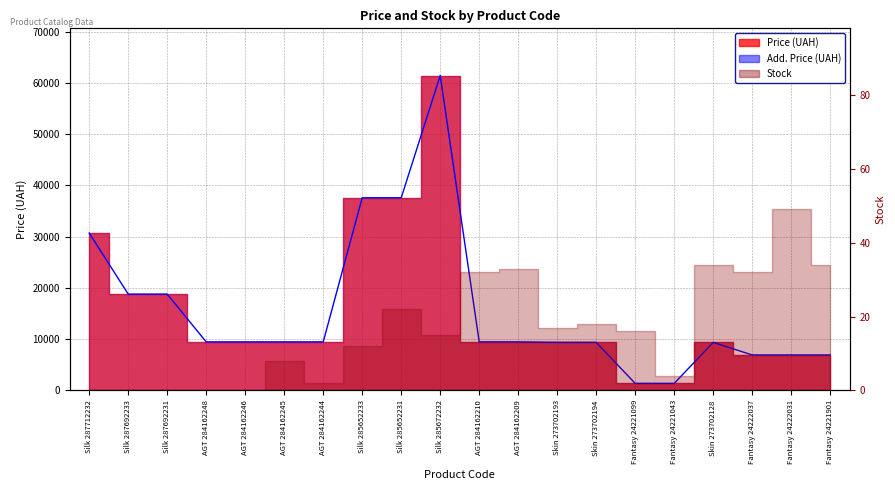

What is the change in value from AGT 284162246 to Fantasy 24221901?

-2554.4